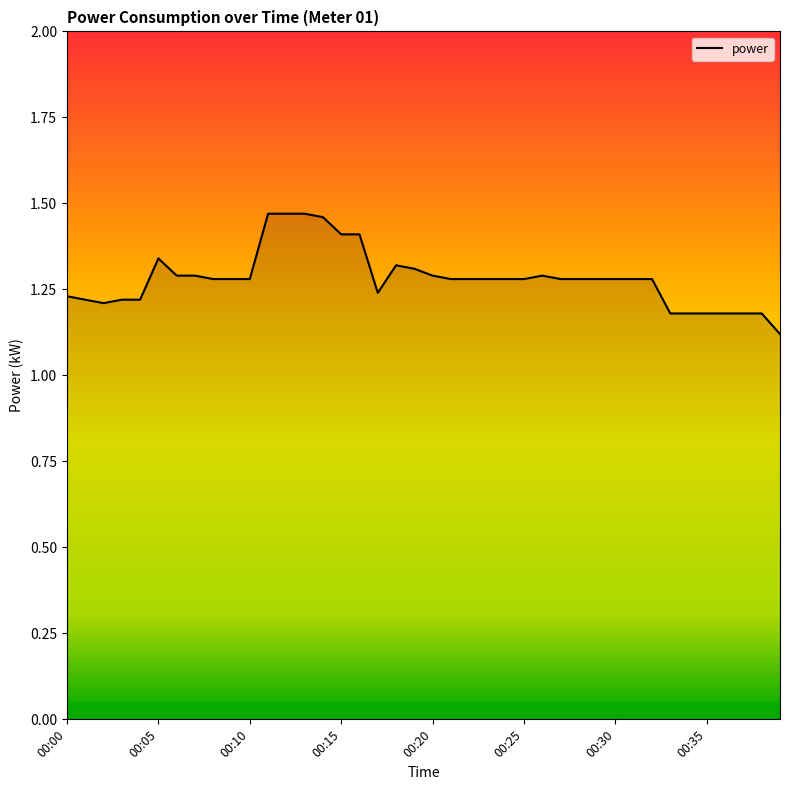

Rank the categories by value from lowest to highest.

00:39, 00:33, 00:34, 00:35, 00:36, 00:37, 00:38, 00:02, 00:01, 00:03, 00:04, 00:00, 00:17, 00:08, 00:09, 00:10, 00:21, 00:22, 00:23, 00:24, 00:25, 00:27, 00:28, 00:29, 00:30, 00:31, 00:32, 00:06, 00:07, 00:20, 00:26, 00:19, 00:18, 00:05, 00:15, 00:16, 00:14, 00:11, 00:12, 00:13